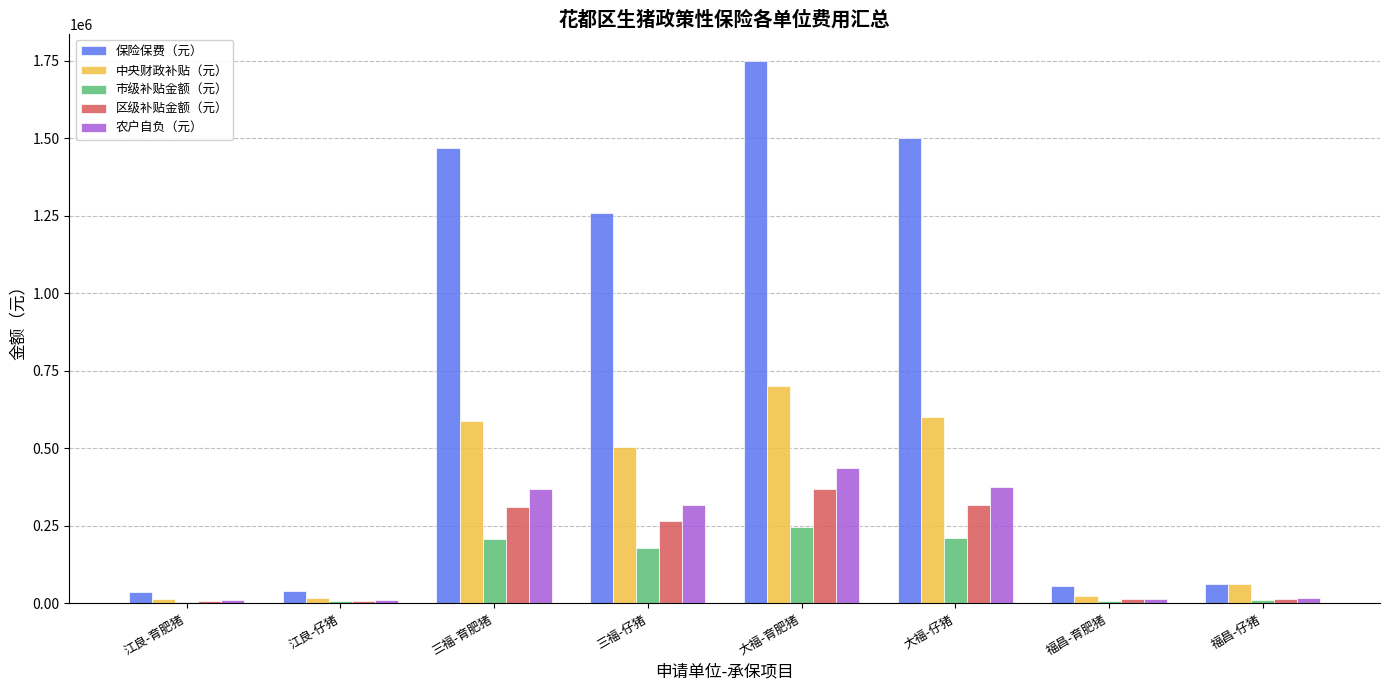

What is the maximum value shown in the chart?

1750000